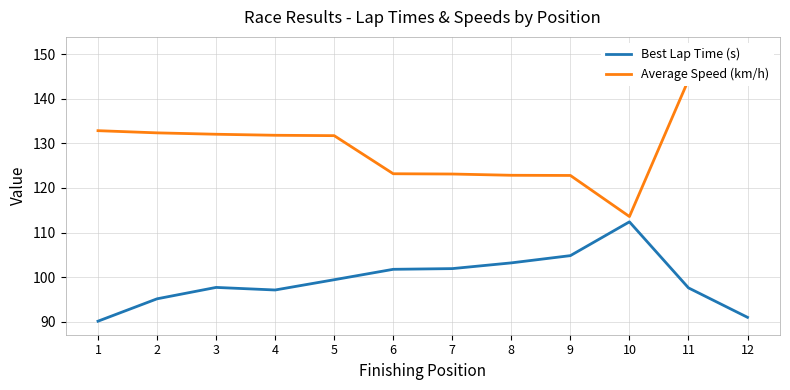

Where is the first local minimum for Best Lap Time (s)?

4